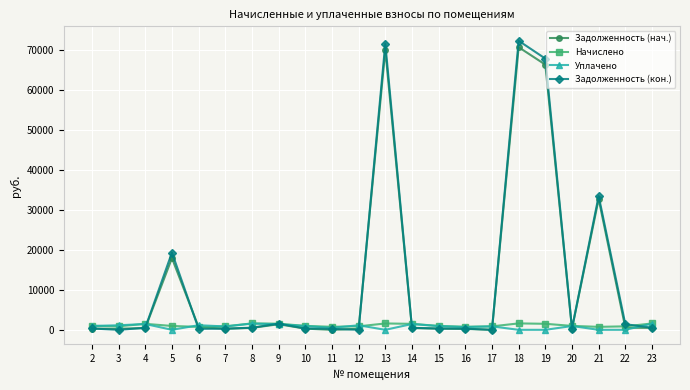

What is the highest value of the Задолженность (кон.) series?

72391.9